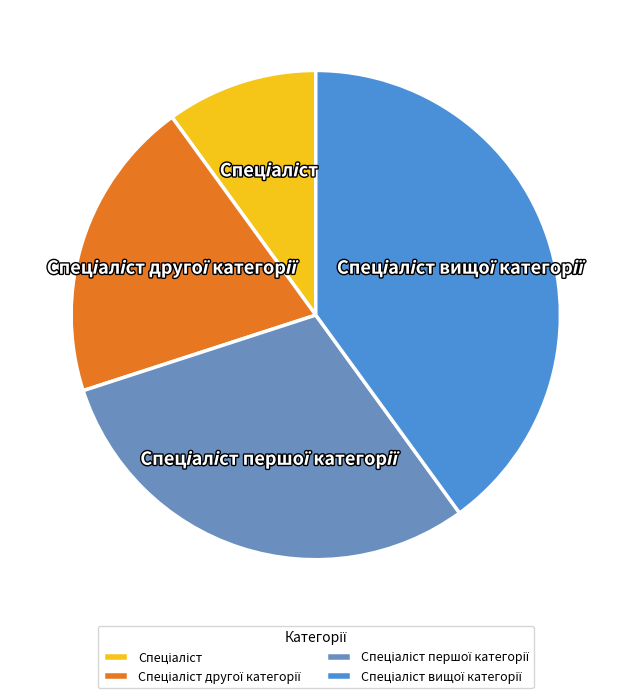

Is there a majority slice in this chart?

No